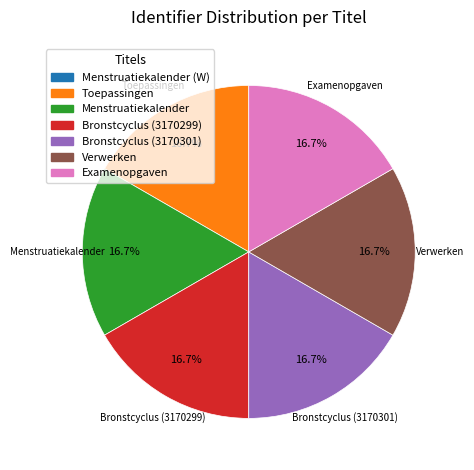

Is there any slice that represents more than half of the pie?

No